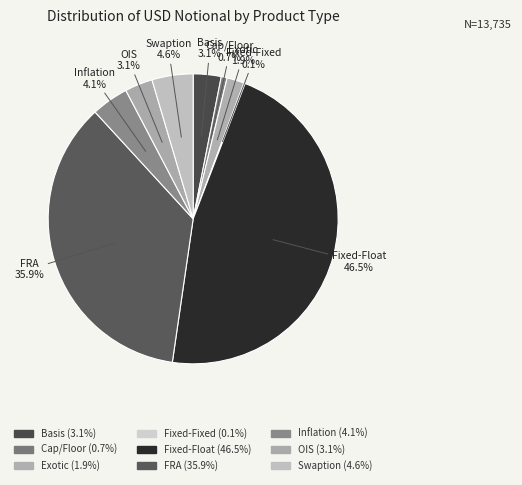

Approximately how many times larger is the value at Fixed-Float compared to OIS?

15.0